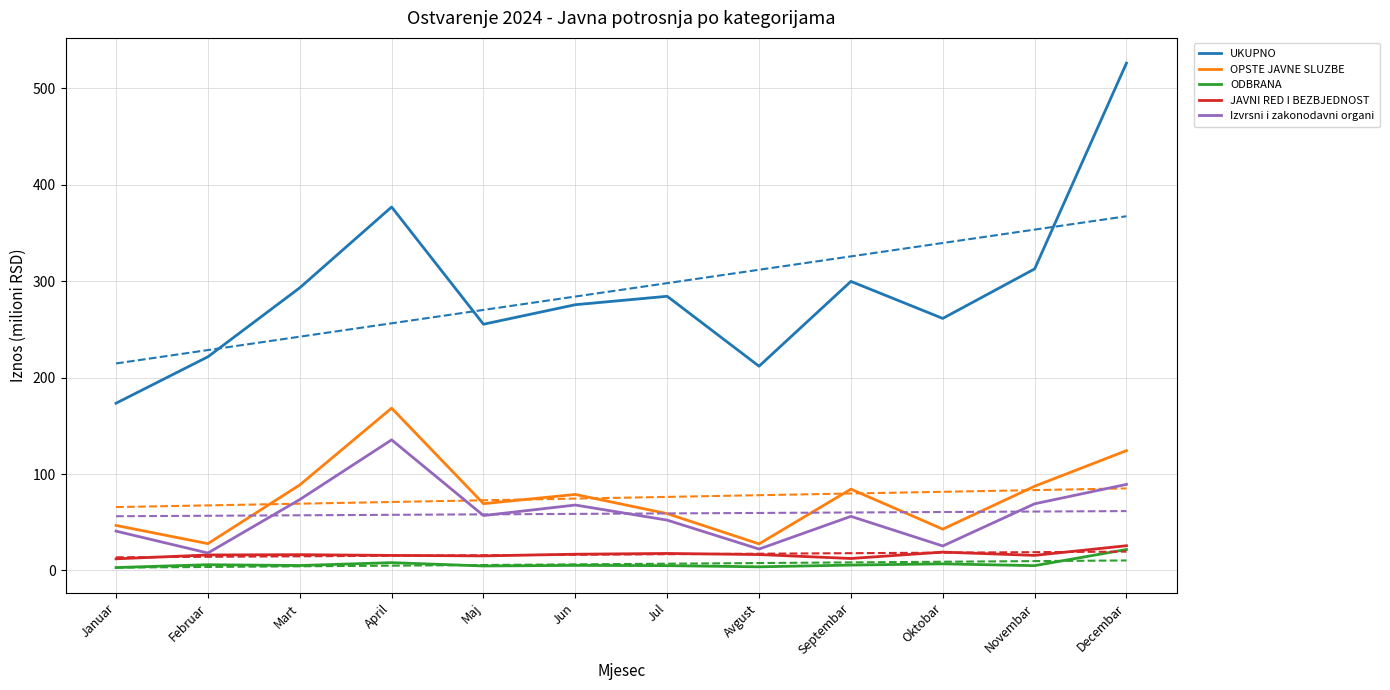

At April, list the series in order from smallest to largest.

ODBRANA, JAVNI RED I BEZBJEDNOST, Izvrsni i zakonodavni organi, OPSTE JAVNE SLUZBE, UKUPNO